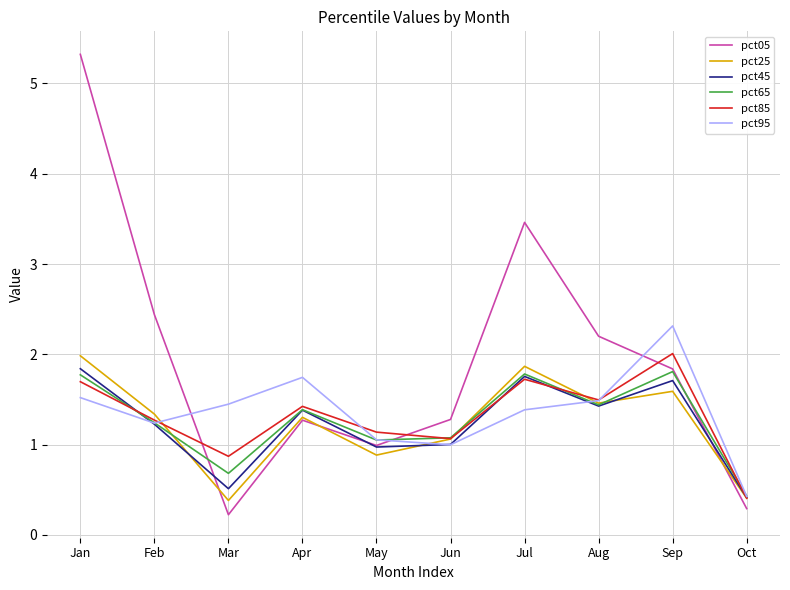

What is the sum of the pct05 values at Mar and Jun?

1.5